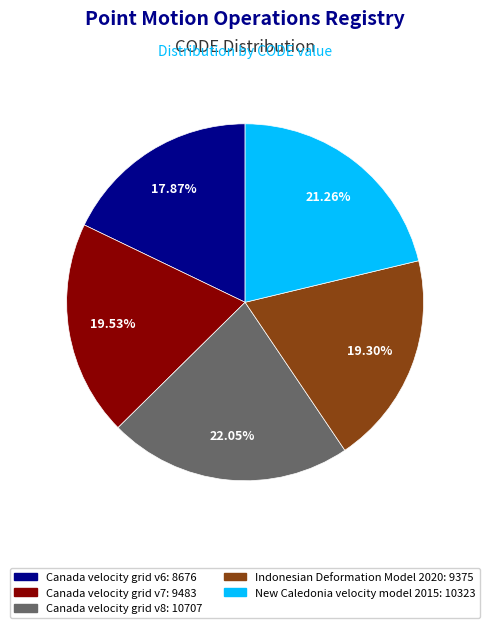

To the nearest percent, what is the combined percentage of Canada velocity grid v7 and New Caledonia velocity model 2015?

41%